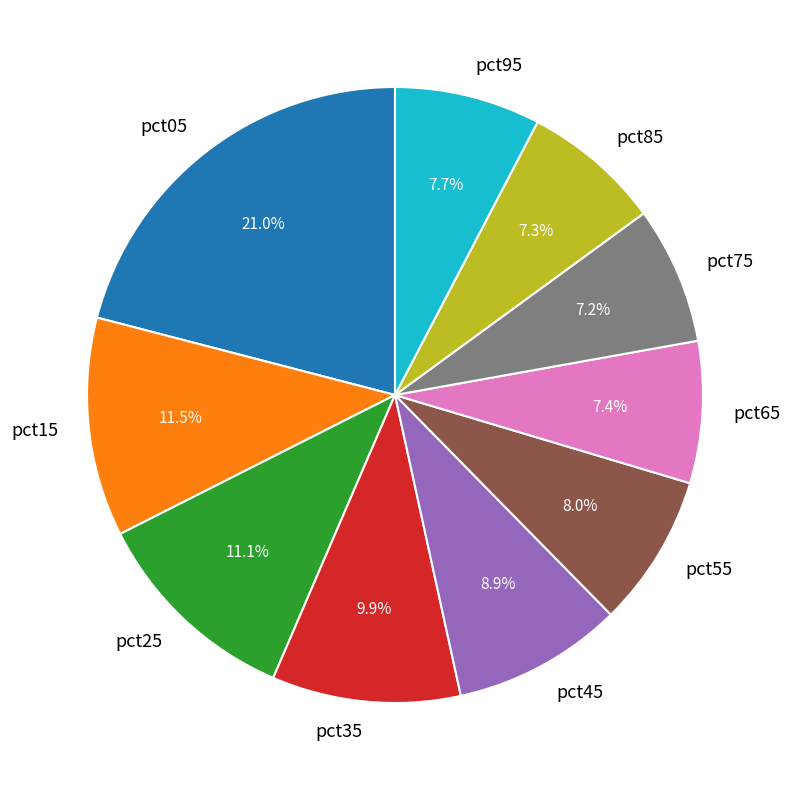

To the nearest percent, what is the difference between the largest and smallest slice percentages?

14%